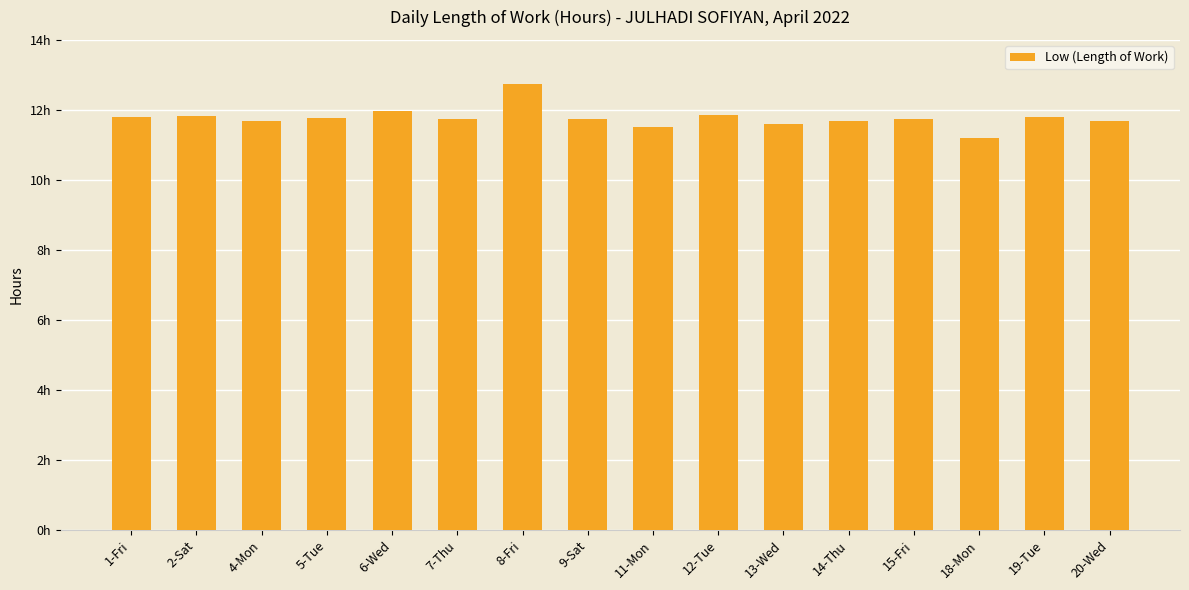

Reading left to right, transcribe all the data shown in this chart.

1-Fri=11.8	2-Sat=11.8	4-Mon=11.7	5-Tue=11.8	6-Wed=12.0	7-Thu=11.8	8-Fri=12.7	9-Sat=11.7	11-Mon=11.5	12-Tue=11.9	13-Wed=11.6	14-Thu=11.7	15-Fri=11.8	18-Mon=11.2	19-Tue=11.8	20-Wed=11.7